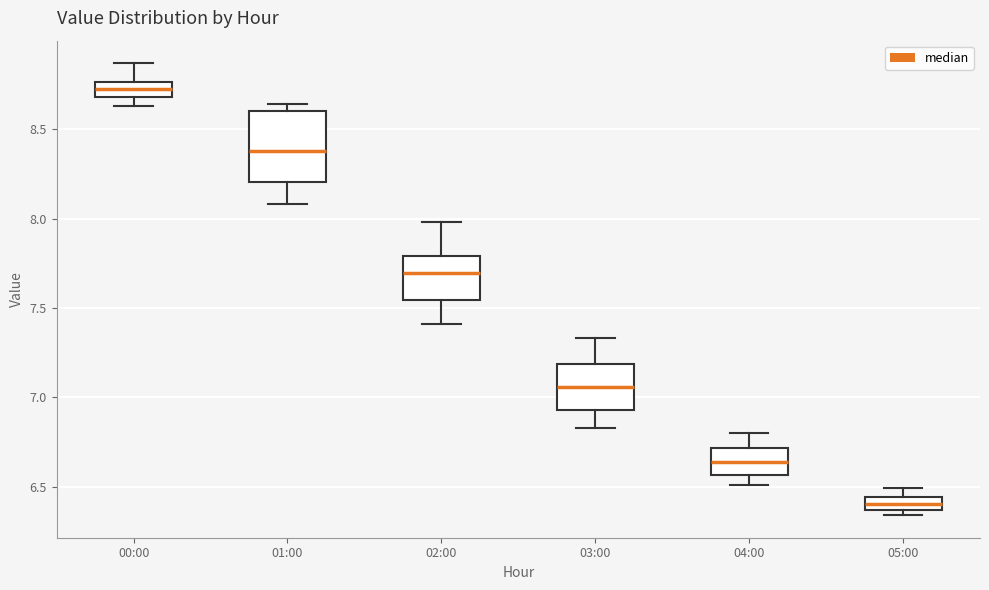

Where is the lower edge of the box for 05:00 on the y-axis? The values are not printed on the chart, so give them approximately, as read against the axis.

6.35